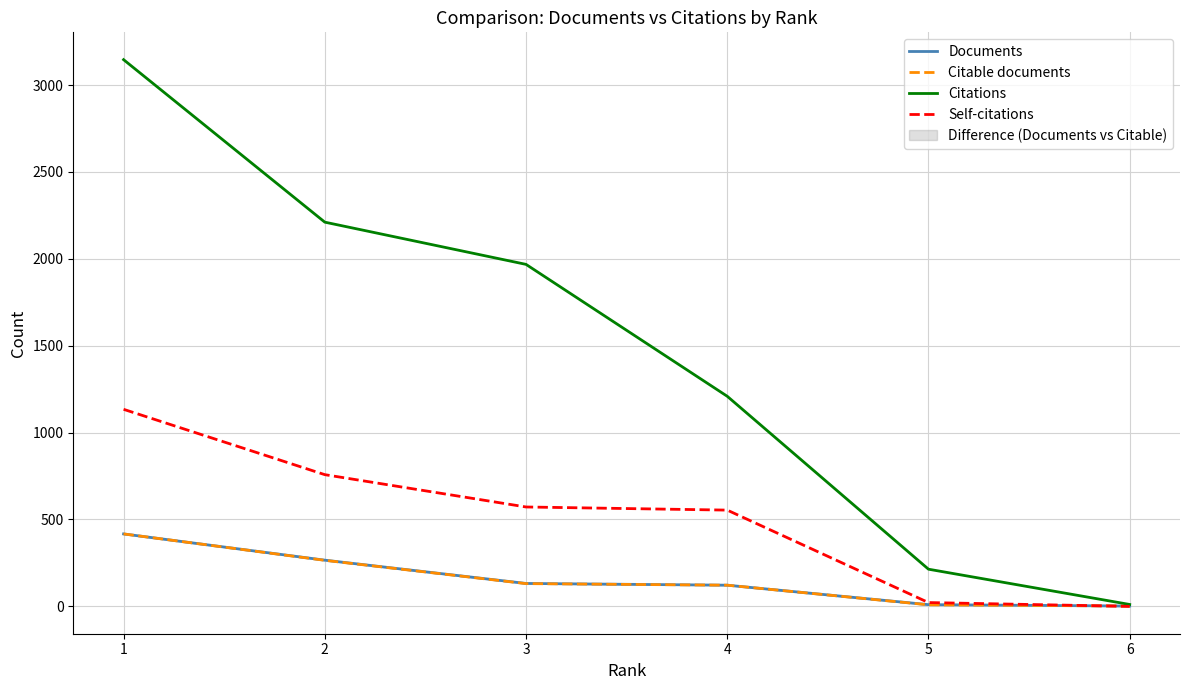

True or false: Citable documents and Documents cross at least once.

False